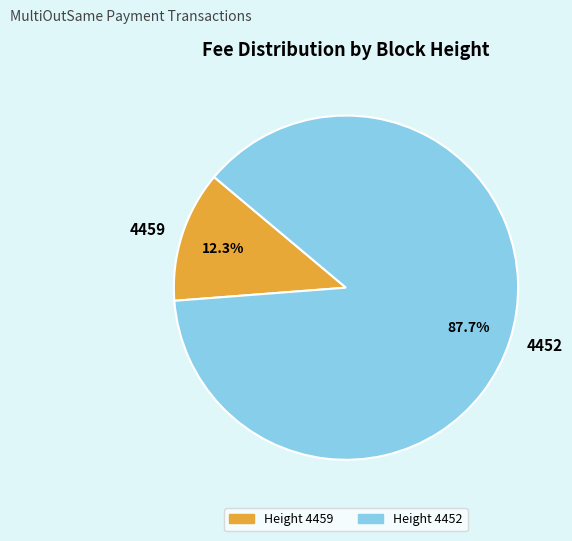

Combined, do 4459 and 4452 account for over 50%?

Yes